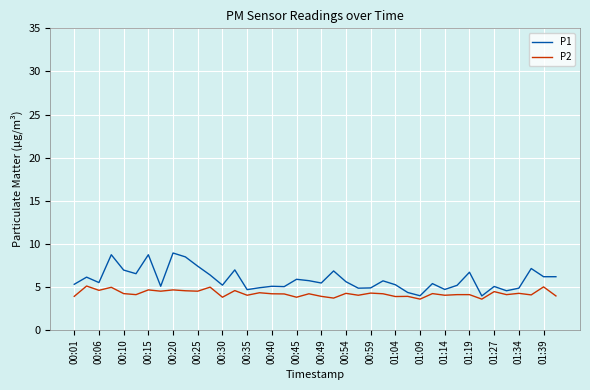

True or false: P2 and P1 intersect in this chart.

False